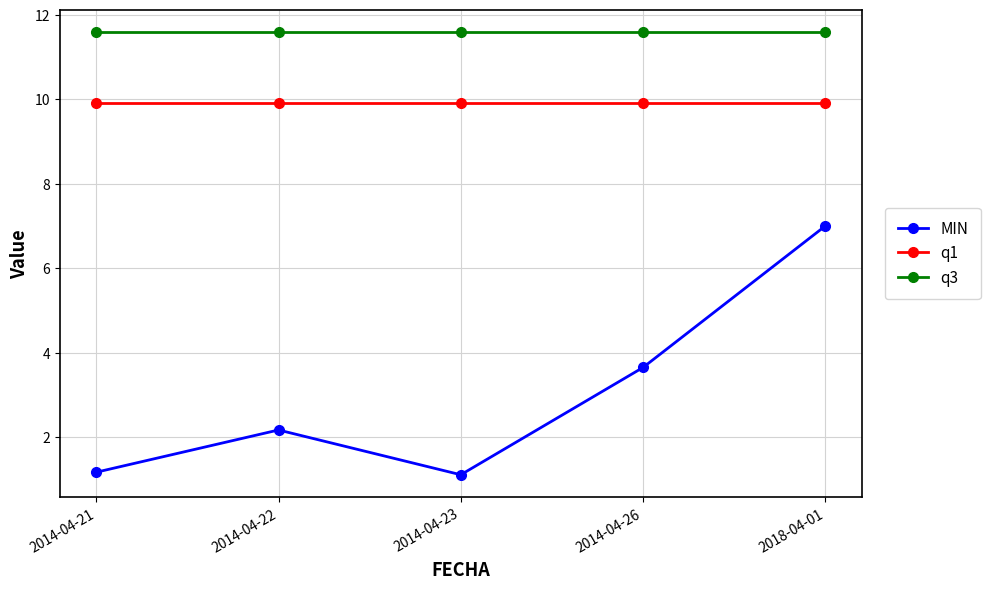

True or false: MIN and q1 cross at least once.

False